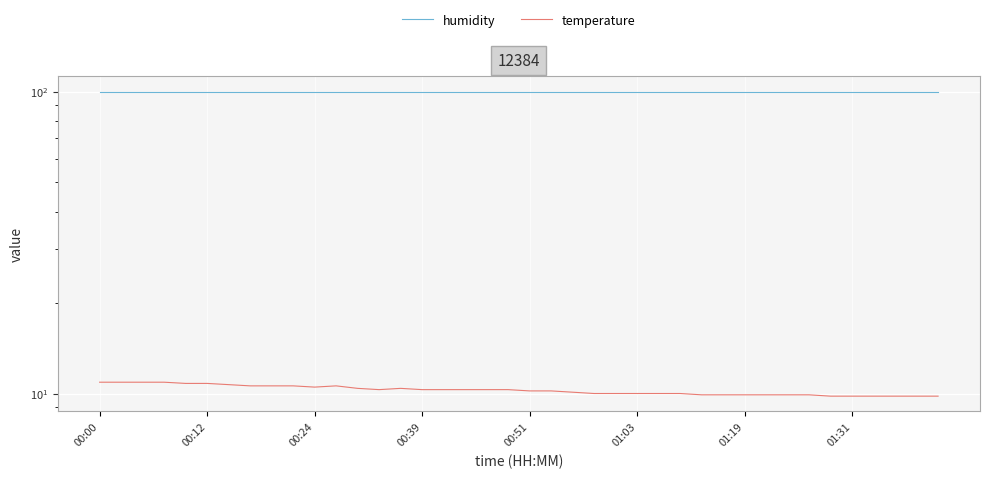

Rank the series by their average value, from highest to lowest.

humidity, temperature